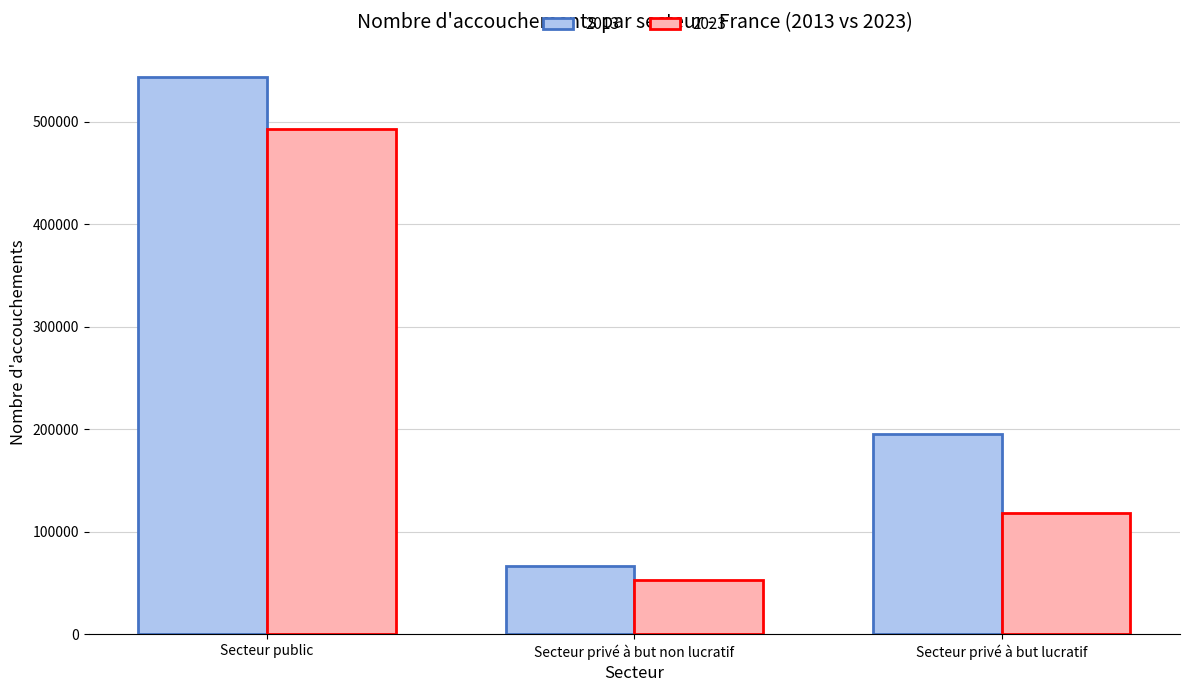

Are the bars horizontal?

No